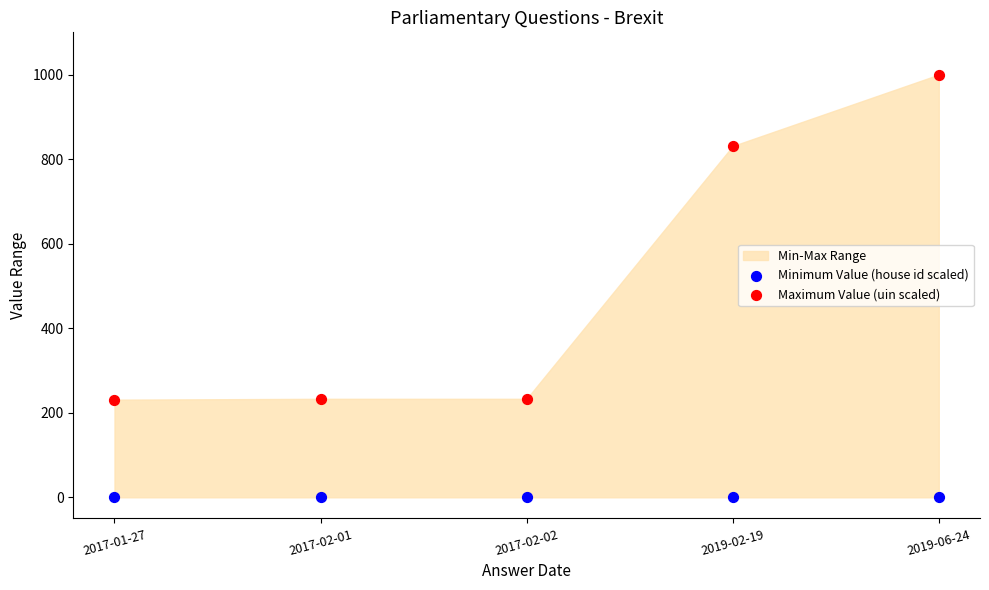

Which series reaches the maximum Y coordinate?

Maximum Value (uin scaled)